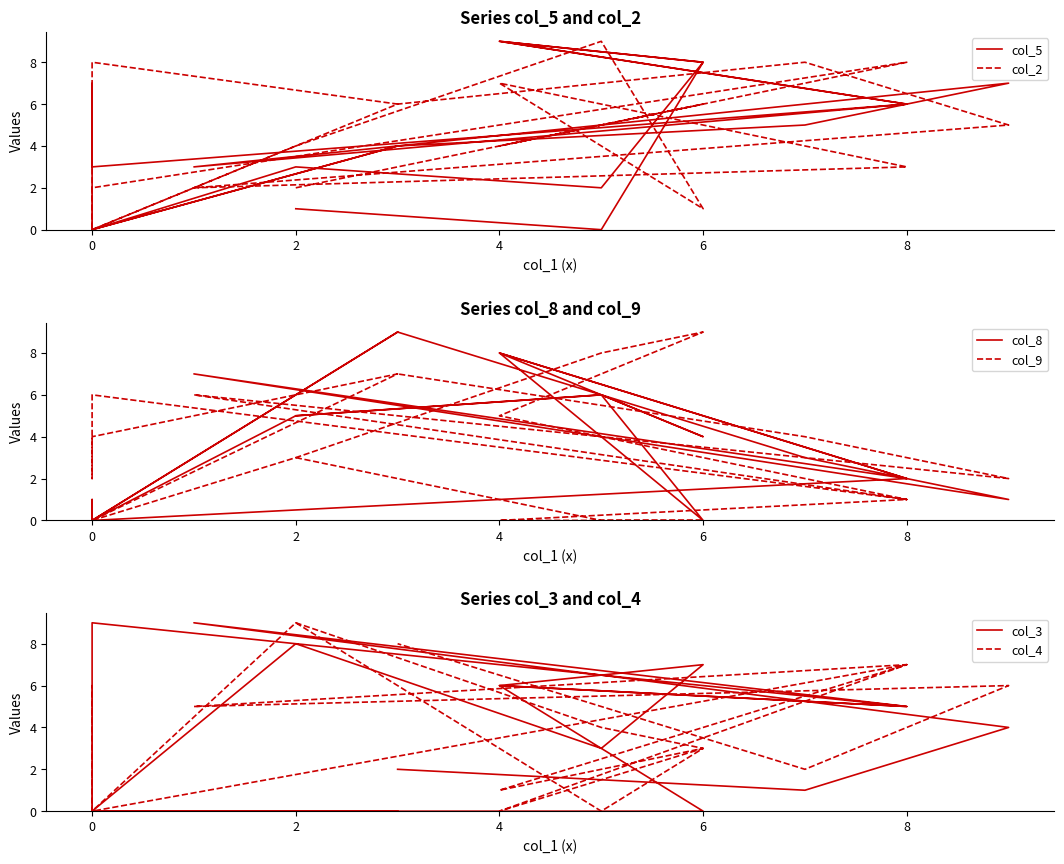

Reading right to left, extract all data points from this chart.

col_5: 4	5	7	3	6	9	8	2	3	0	4	0	7	3	6	9	8	0	1
col_2: 6	8	5	2	3	7	1	9	4	0	6	8	0	2	8	4	6	5	2
col_8: 9	3	1	7	2	8	4	6	5	0	9	0	1	0	2	8	0	6	5
col_9: 7	4	2	6	1	5	9	8	3	0	7	4	2	6	1	0	0	0	3
col_3: 2	1	4	9	5	6	7	3	8	0	0	0	4	9	5	6	0	0	0
col_4: 8	2	6	5	7	1	3	4	9	0	0	0	6	0	7	0	3	0	9